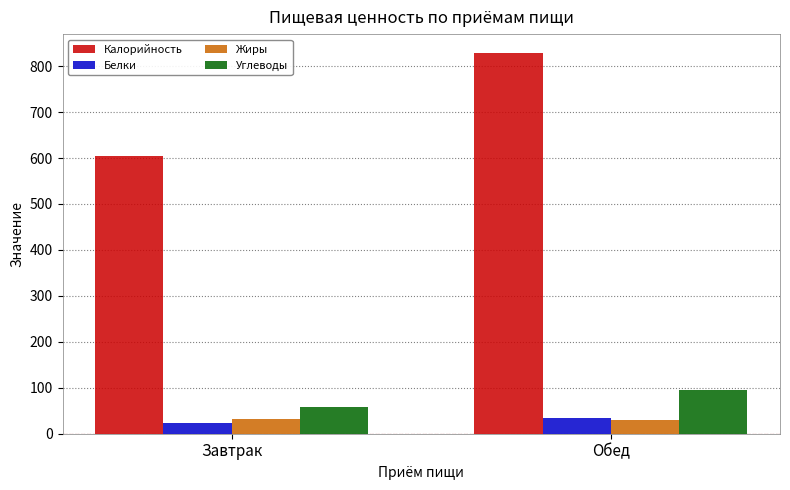

Is it true that Углеводы equals 37.1 at Обед?

False